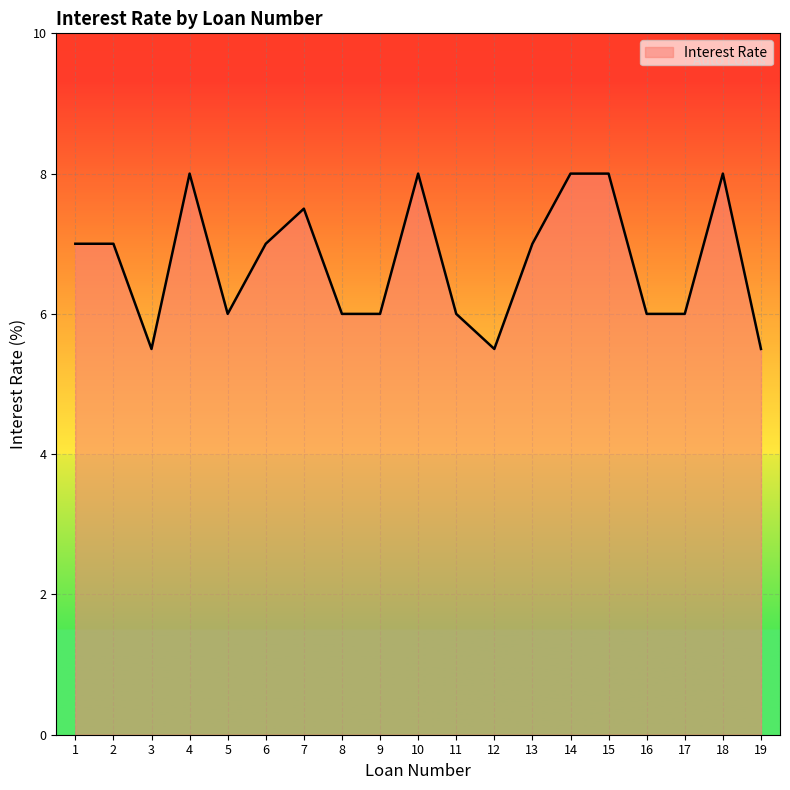

What is the change in value from 14 to 16?

-2.0